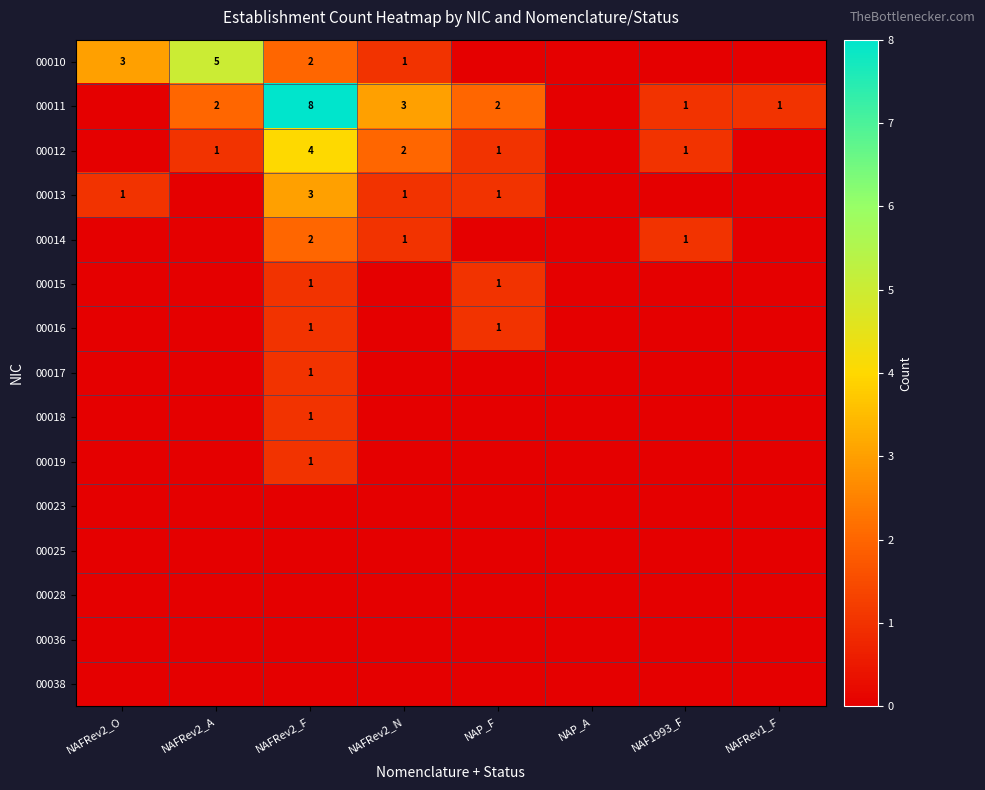

At which category is the sum across all series the highest?

NAFRev2_F